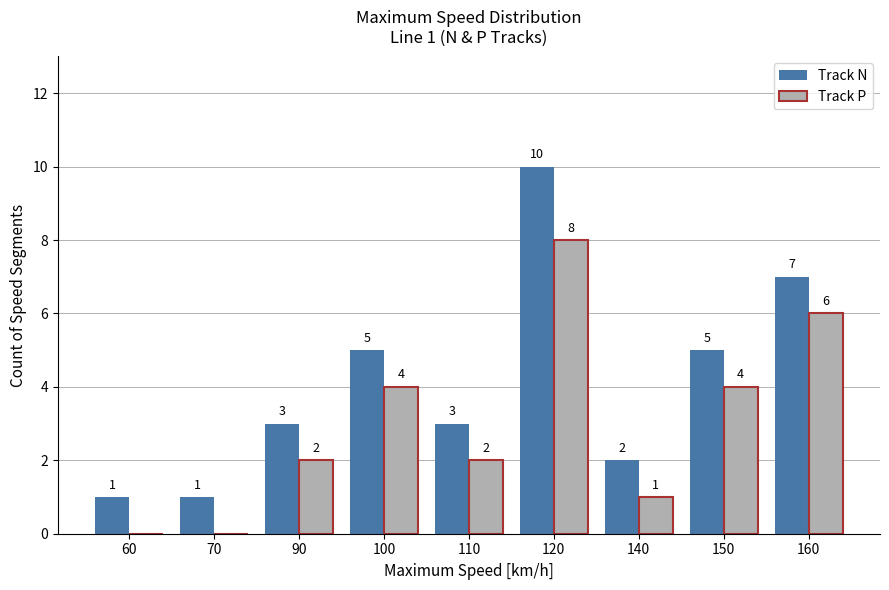

Which series has the largest total across all categories?

Track N